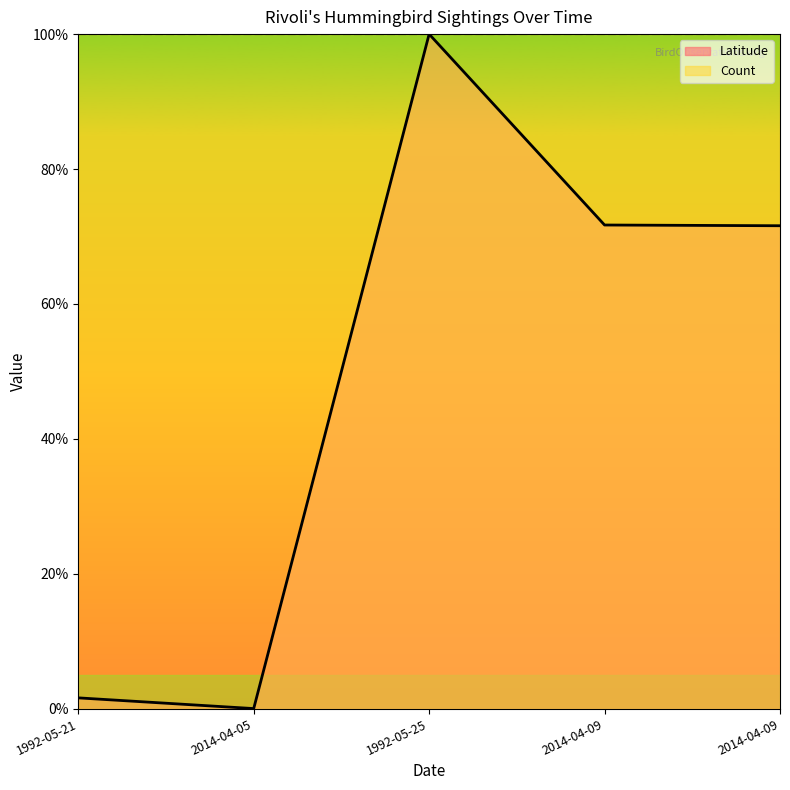

Reading right to left, extract all data points from this chart.

2014-04-09=0.7	2014-04-09=0.7	1992-05-25=1.0	2014-04-05=0.0	1992-05-21=0.0